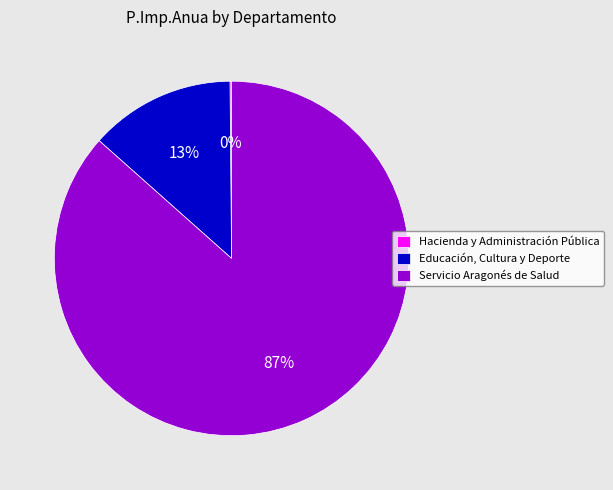

What is the largest slice in the pie chart?

Servicio Aragonés de Salud